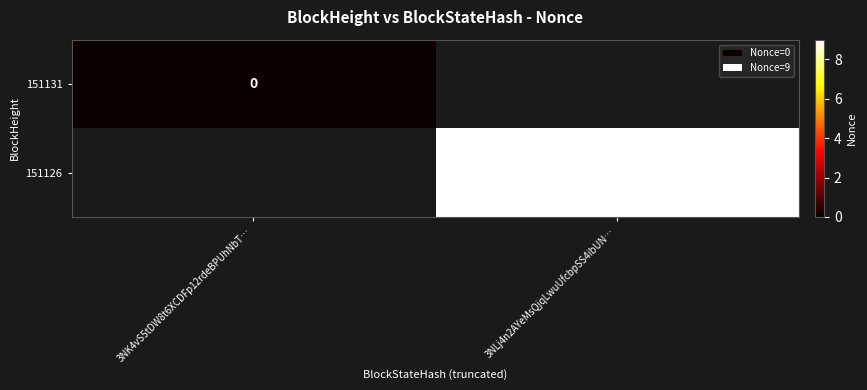

Is it true that 151126 equals 13.7 at 3NLj4n2AYeMsQjqLwuUfcbpSS4ibUN…?

False